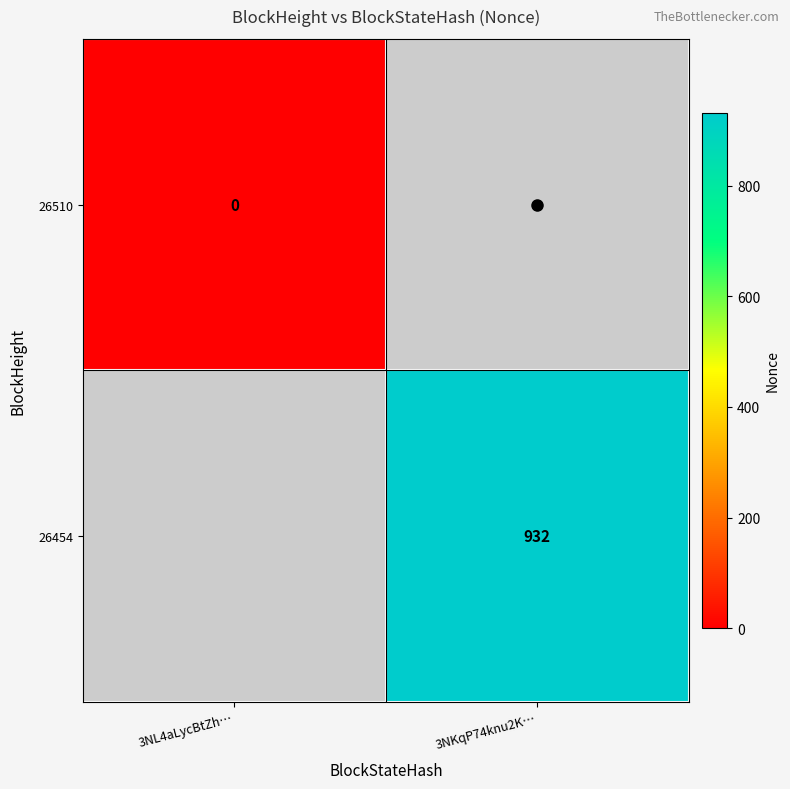

At how many categories does at least one series exceed 92?

1